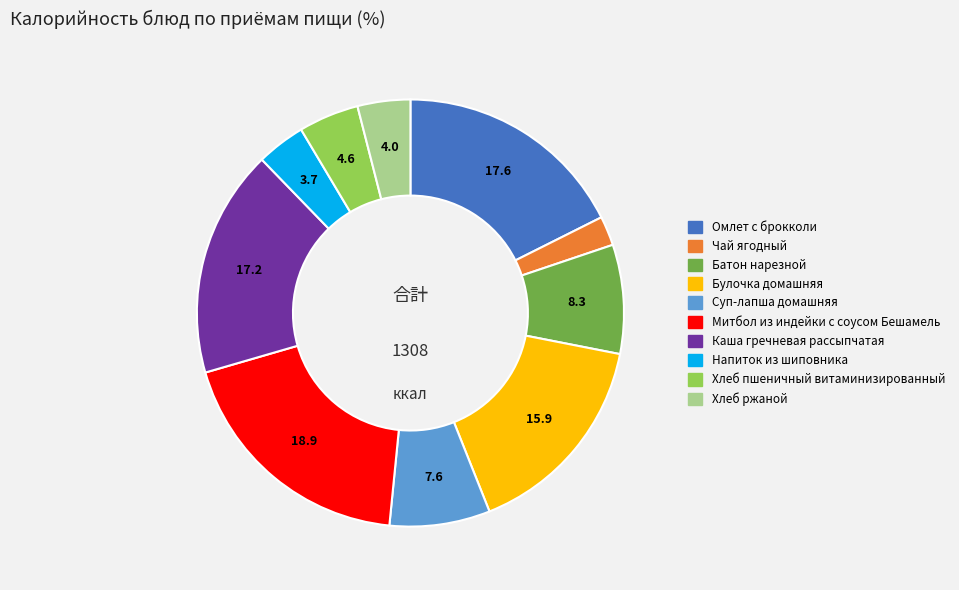

Is there a majority slice in this chart?

No